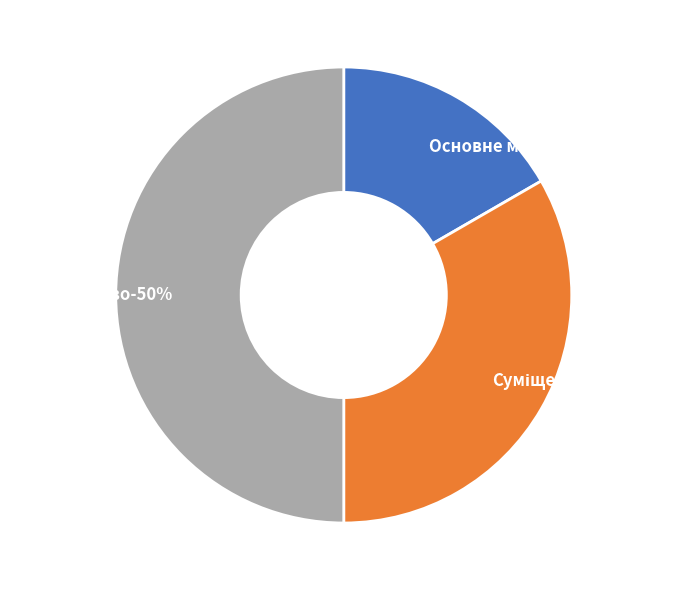

Count the number of slices in the pie.

3